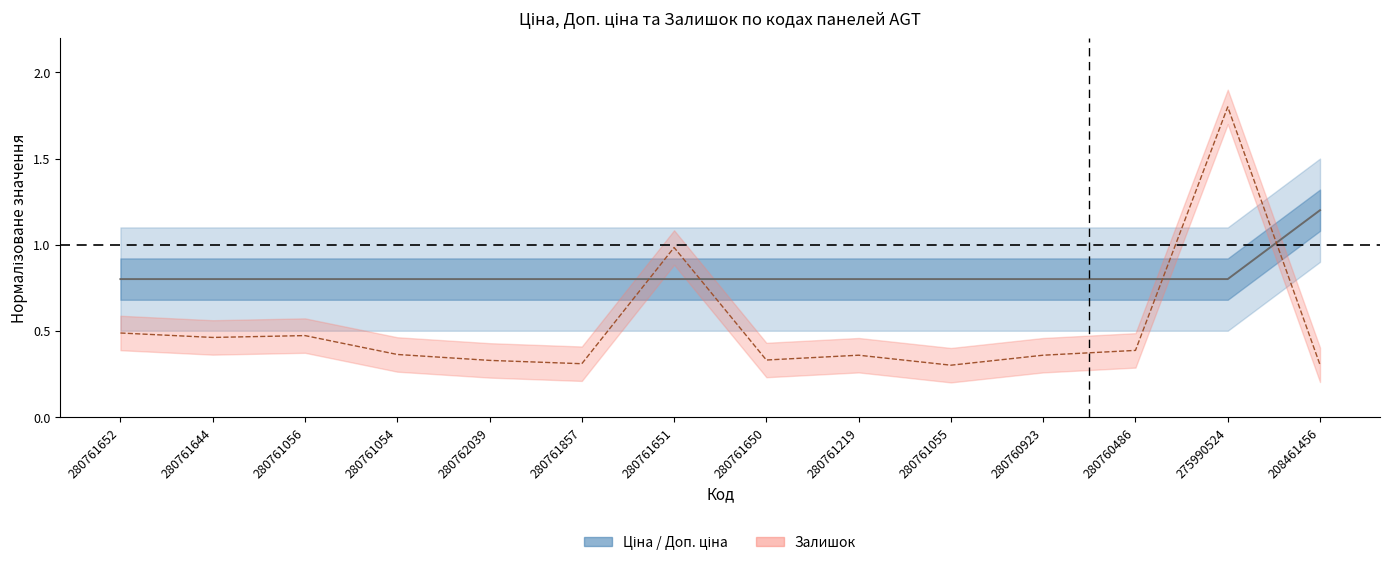

Rank the series by their average value, from lowest to highest.

Залишок, Ціна